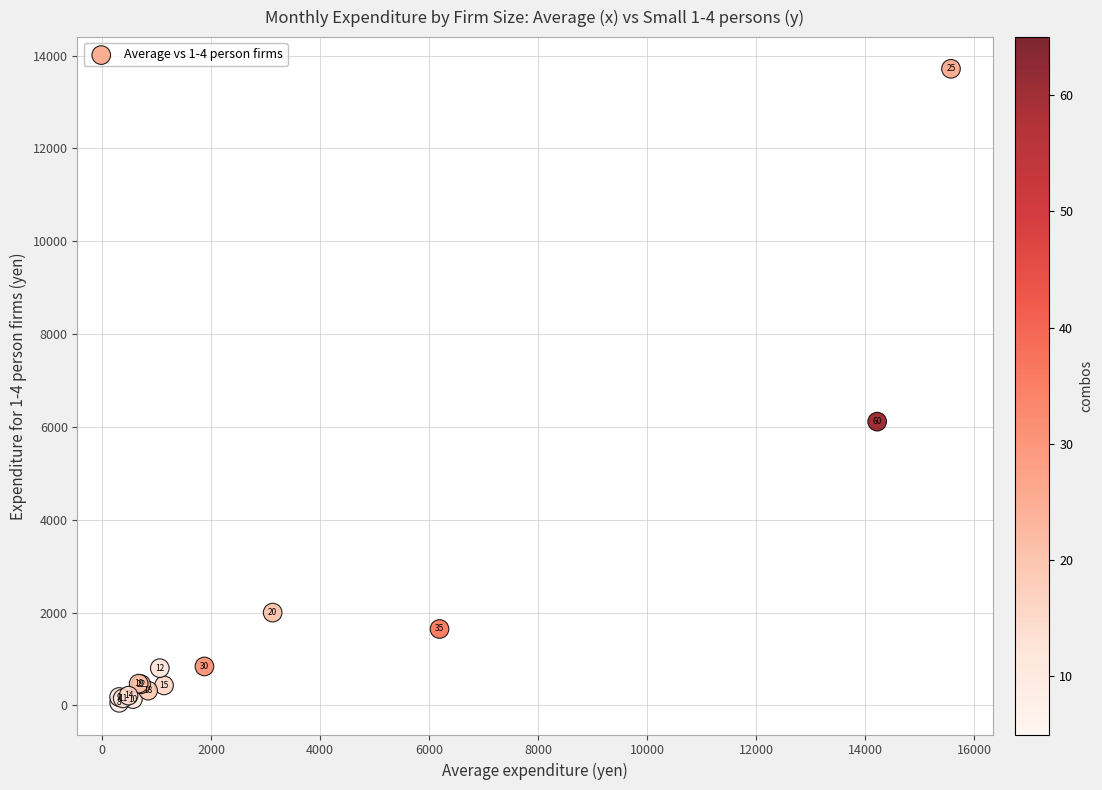

What Y value in the scatter plot is closest to 6885?

6113